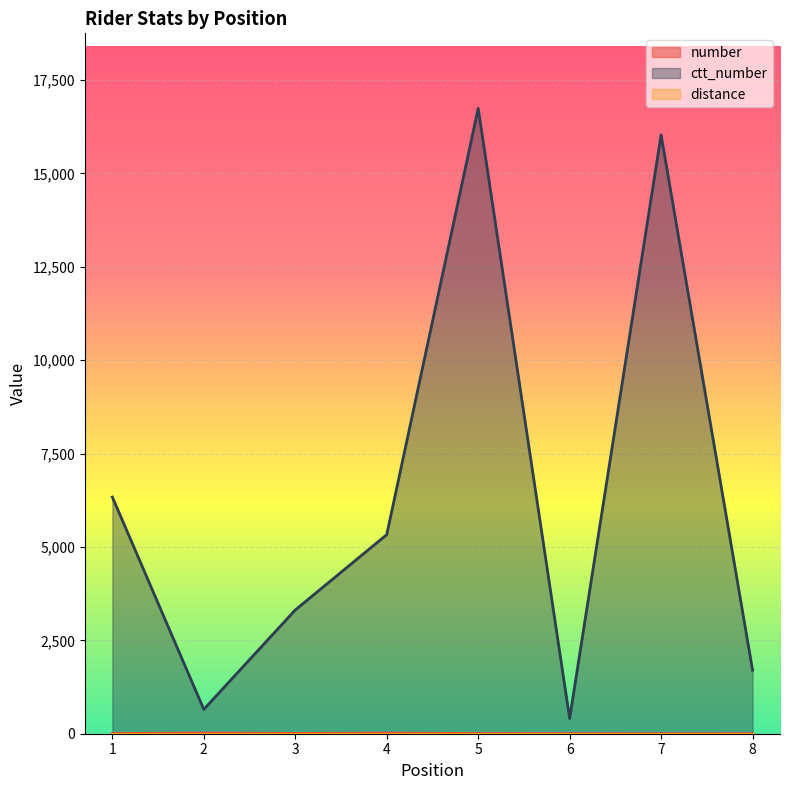

At how many categories does at least one series exceed 13521?

2